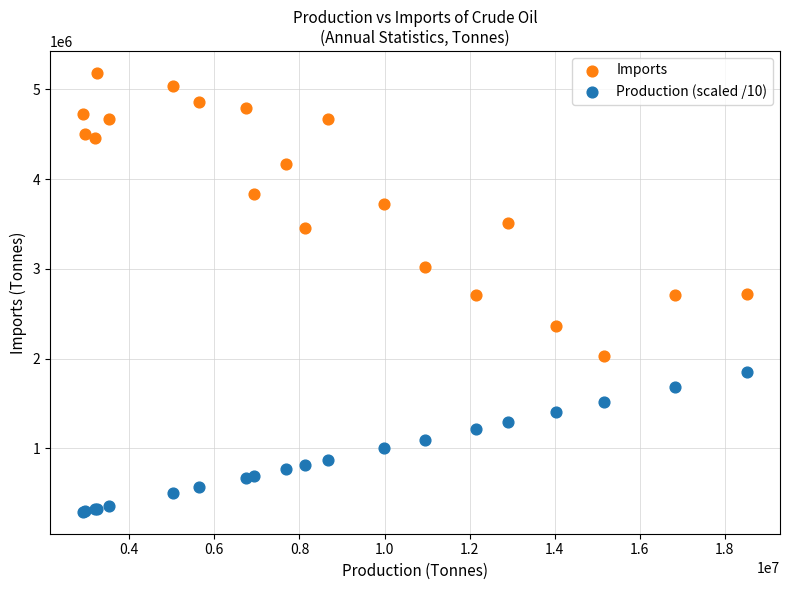

Which series reaches the minimum Y coordinate?

Production (scaled /10)